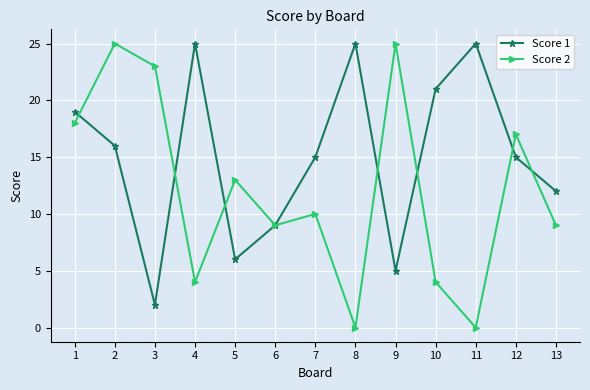

Rank the series by their average value, from lowest to highest.

Score 2, Score 1